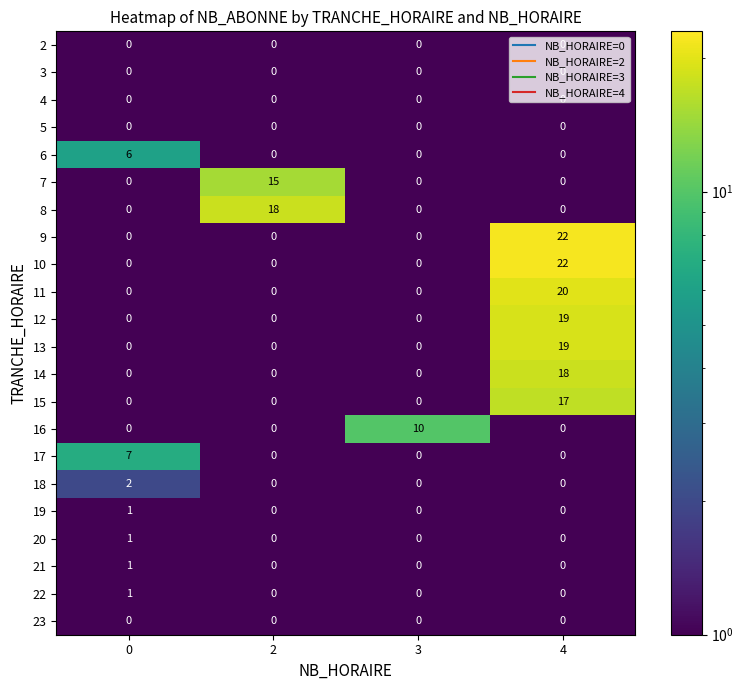

How many 17 values are between 0 and 7?

4